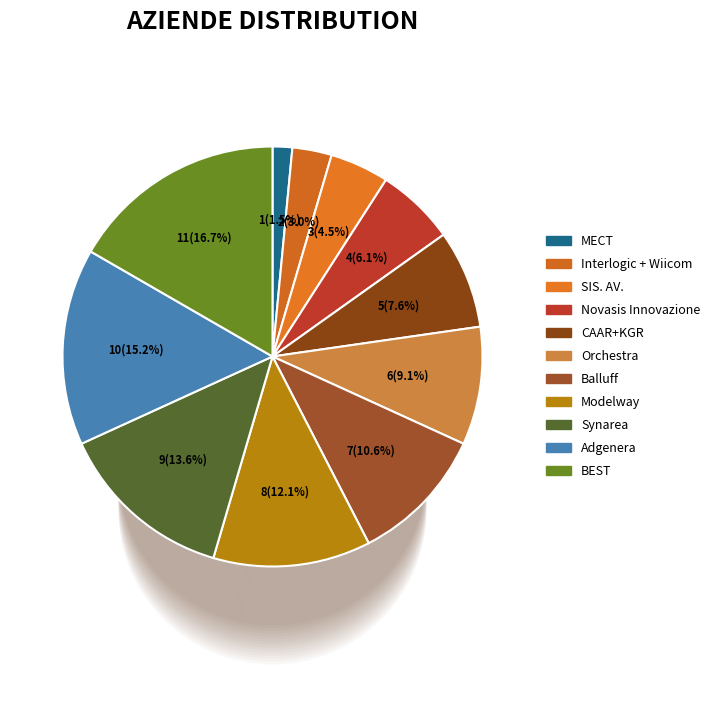

What percentage is the Modelway slice, to the nearest percent?

12%